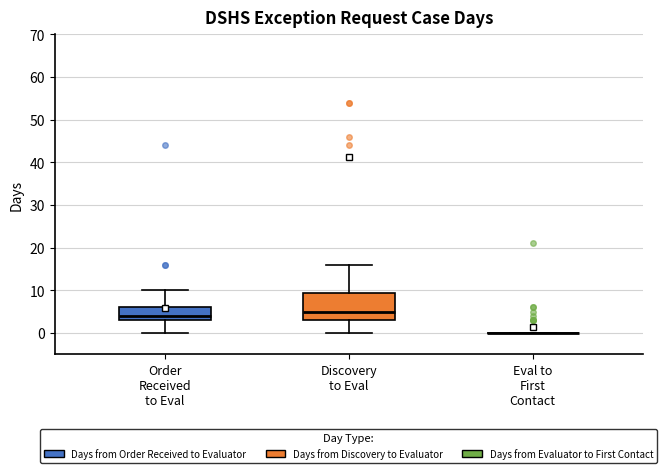

Reading left to right, read every box against the y-axis: the position of its median line, the range the box covers, and the ends of its whiskers. The values are not printed on the chart, so give them approximately, as read against the axis.

Order Received to Eval: median 4, box 3 to 6, whiskers 0 to 10
Discovery to Eval: median 5, box 3 to 9, whiskers 0 to 16
Eval to First Contact: box collapsed to a line at 0, whiskers 0 to 0